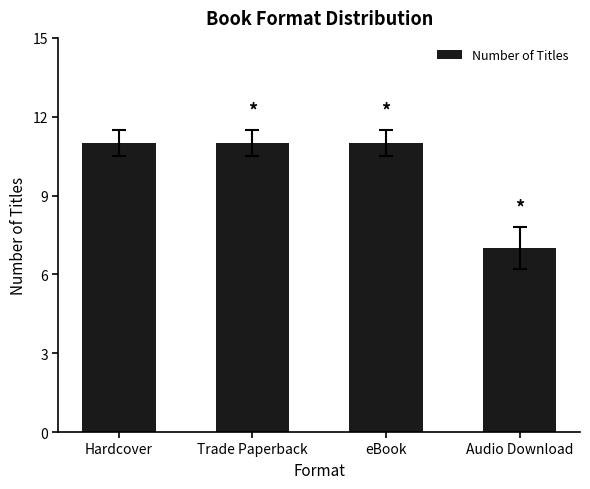

What is the label of the 3rd bar from the right?

Trade Paperback